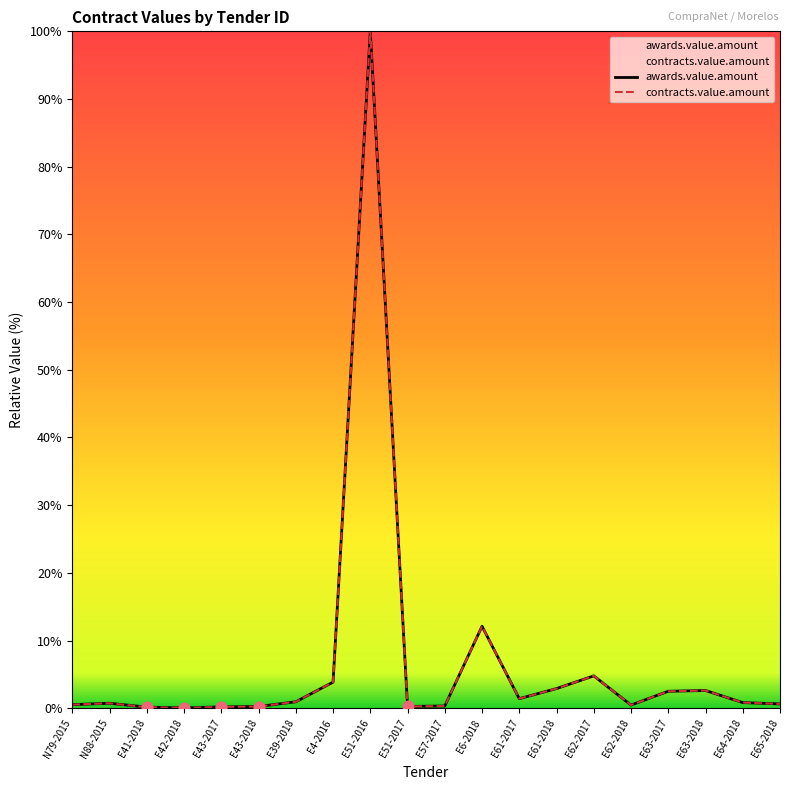

Which series contains the lowest Y value?

awards.value.amount